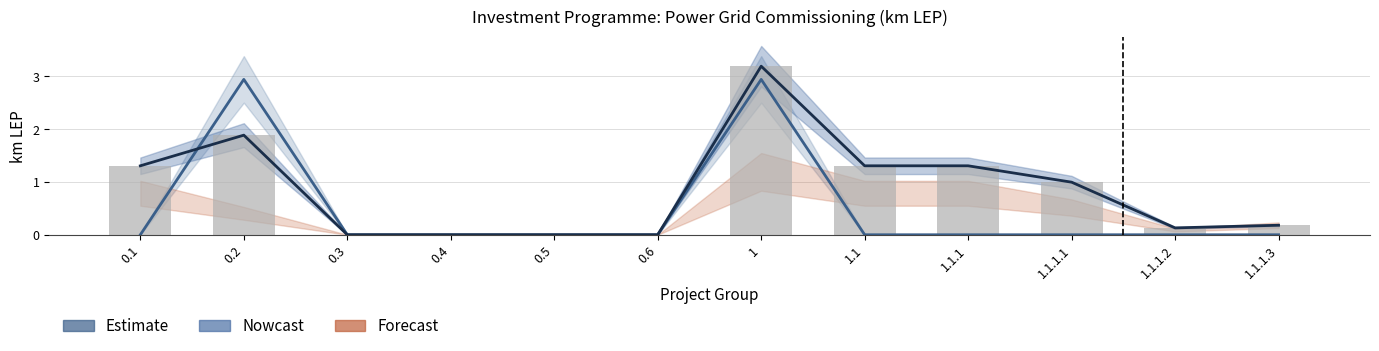

True or false: Plan km LEP has a value of 1.1 at 0.4.

False